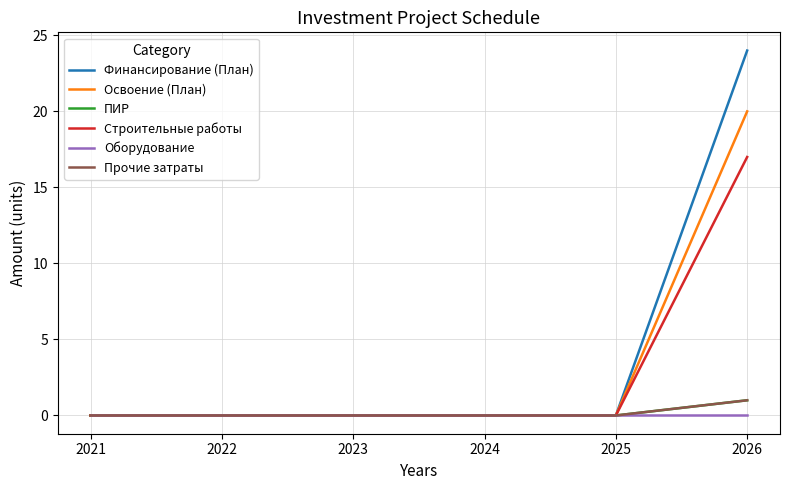

Does the chart display data point markers on the line(s)?

No